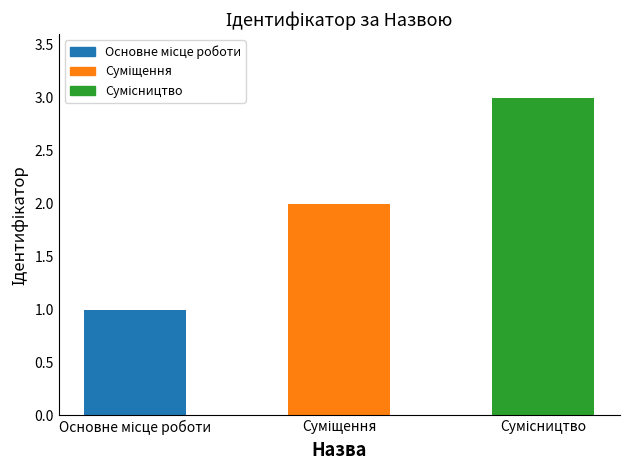

What is the maximum value shown in the chart?

3